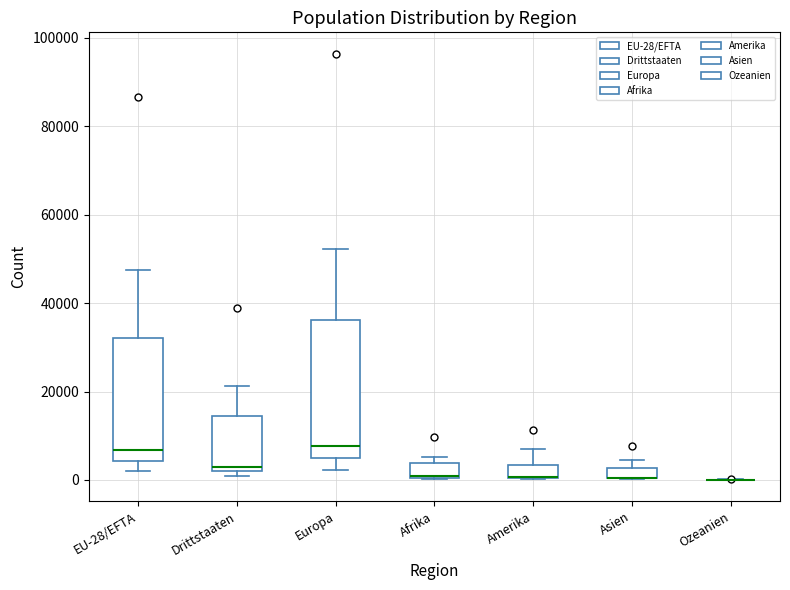

Which box is the tallest, from its lower edge to its upper edge?

Europa